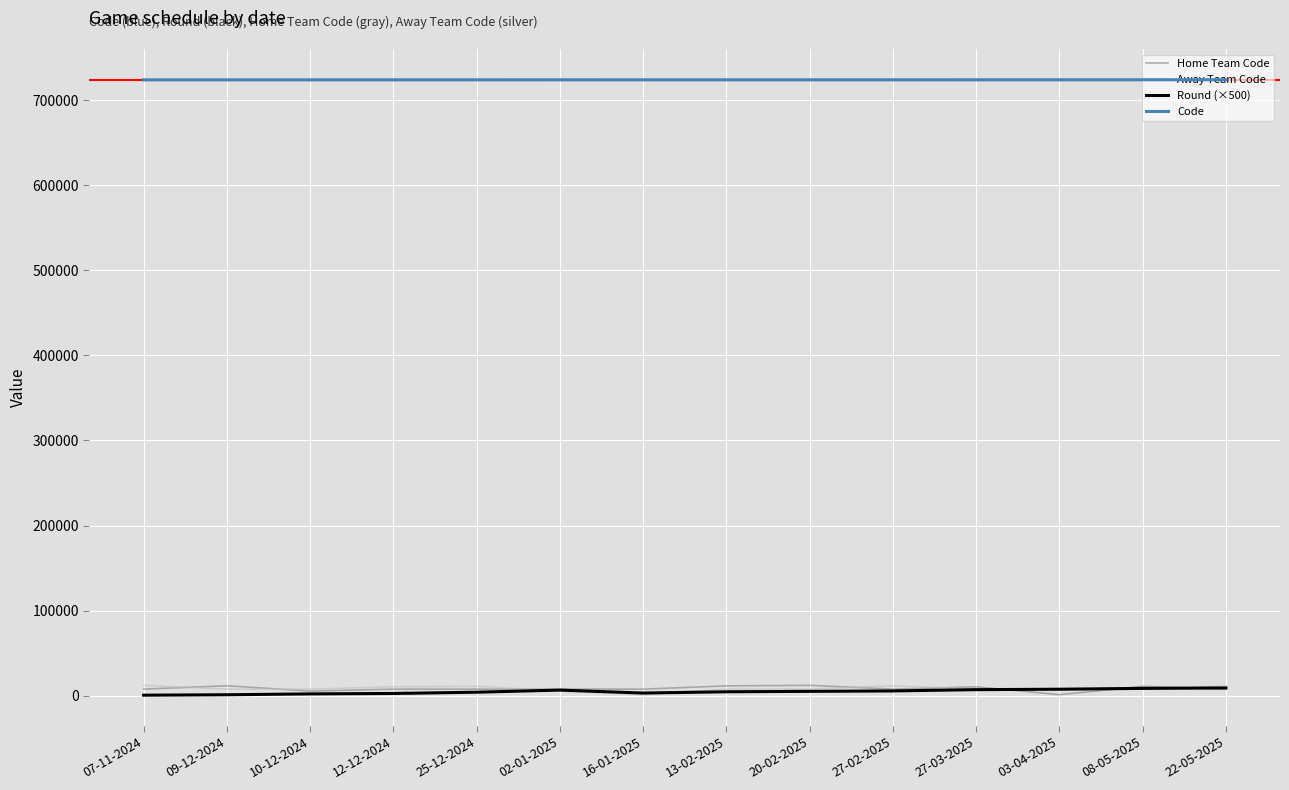

True or false: Away Team Code has more than 0 points higher than both neighbors.

True